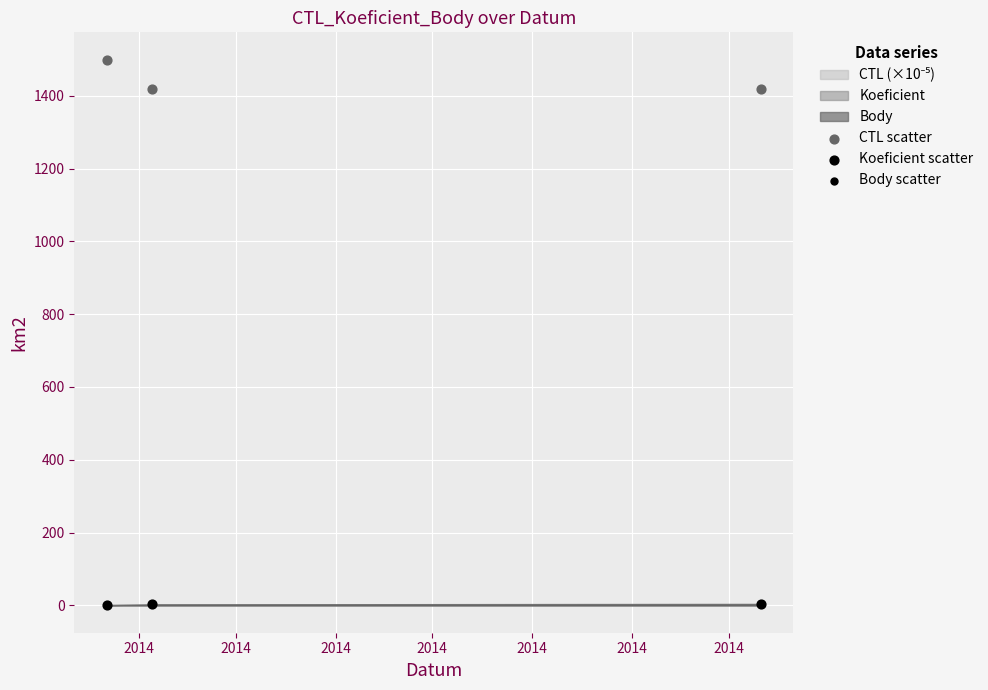

Which series contains the highest Y value?

CTL scatter